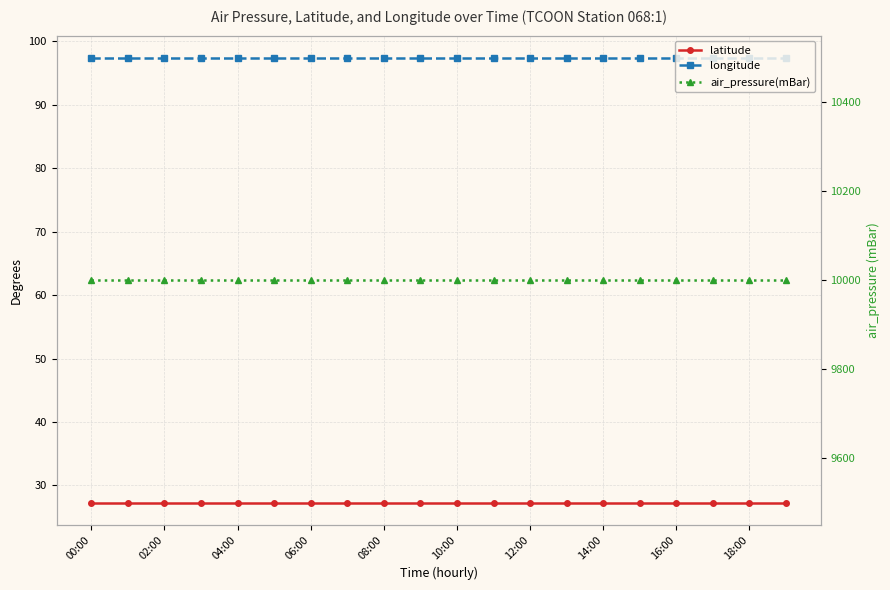

How many categories are shown in the chart?

20